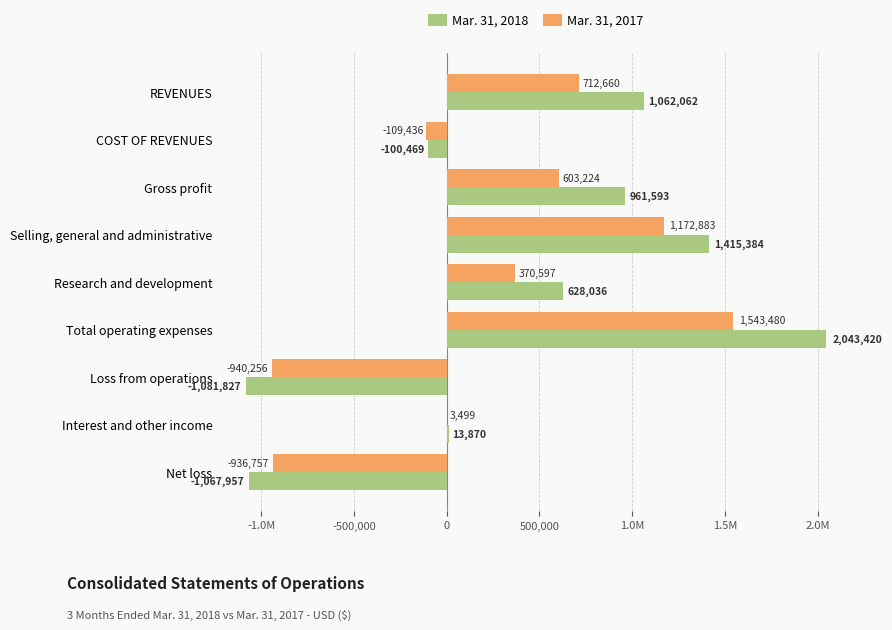

What are all the series names shown in the legend?

Mar. 31, 2018, Mar. 31, 2017